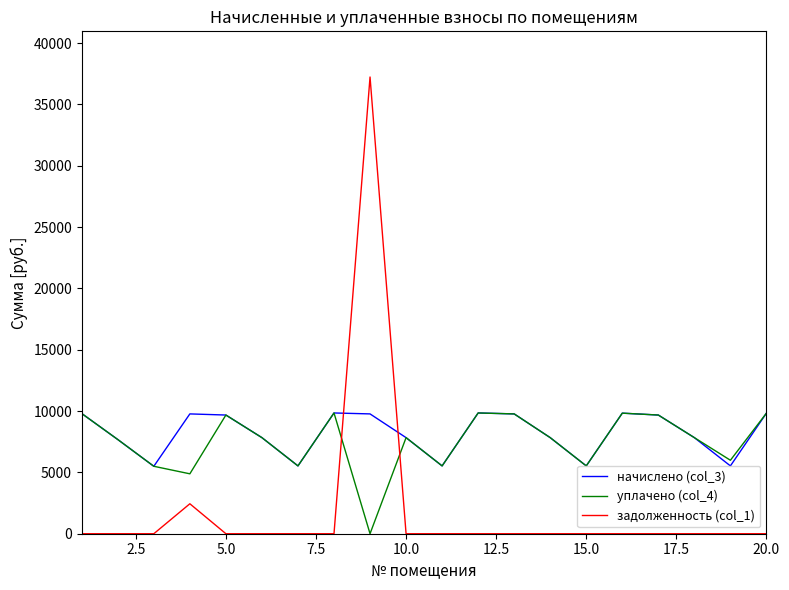

How many values in the задолженность (col_1) series exceed 0?

2